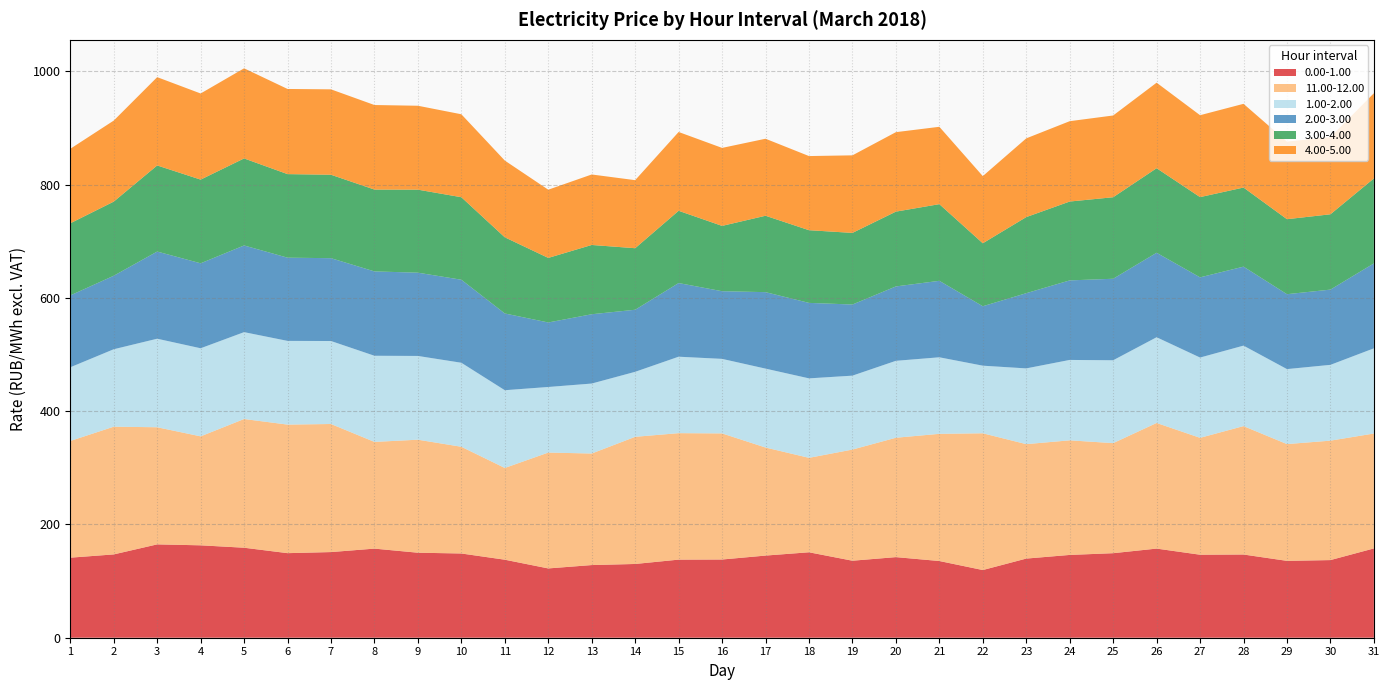

Reading left to right, transcribe all the data shown in this chart.

0.00-1.00: 141.3	147.1	164.8	163.2	158.9	149.3	151.2	157.3	150.1	148.8	137.8	122.4	128.3	130.2	137.9	138.1	145.1	150.9	136.0	142.3	135.4	119.5	139.8	146.2	149.3	157.4	146.6	146.9	135.7	137.1	157.7
11.00-12.00: 206.1	225.5	206.8	192.4	227.3	227.0	226.2	188.4	199.6	188.4	162.0	204.6	197.0	224.6	223.3	222.7	190.8	166.8	196.3	210.8	224.6	241.5	202.1	202.4	194.3	221.8	206.4	226.8	206.2	210.9	202.9
1.00-2.00: 130.1	136.8	156.3	155.5	153.4	147.8	146.5	152.1	147.9	148.3	137.3	115.8	123.5	114.8	135.0	131.6	139.3	140.3	130.5	135.8	135.1	119.4	133.8	142.0	146.3	151.4	141.8	142.1	132.4	133.8	150.4
2.00-3.00: 126.9	129.8	153.9	150.0	153.1	146.9	146.3	149.0	147.0	146.6	135.5	113.9	122.4	109.6	130.1	119.5	135.1	133.3	125.6	131.4	135.1	105.0	132.8	140.5	143.9	149.2	141.6	139.5	132.3	132.9	150.0
3.00-4.00: 127.4	130.9	152.0	147.8	153.7	147.6	147.3	144.5	146.6	145.7	134.5	114.0	122.3	108.6	127.6	115.3	134.9	128.3	126.5	132.1	135.4	111.2	134.4	139.2	143.9	149.3	141.7	139.7	132.4	133.0	150.0
4.00-5.00: 131.5	143.1	155.9	152.1	159.1	150.4	150.8	149.3	148.2	146.5	135.5	120.5	124.5	120.2	139.2	137.7	136.0	130.9	137.0	140.3	136.6	118.6	139.0	141.9	144.4	151.0	144.6	147.8	137.0	136.3	150.5